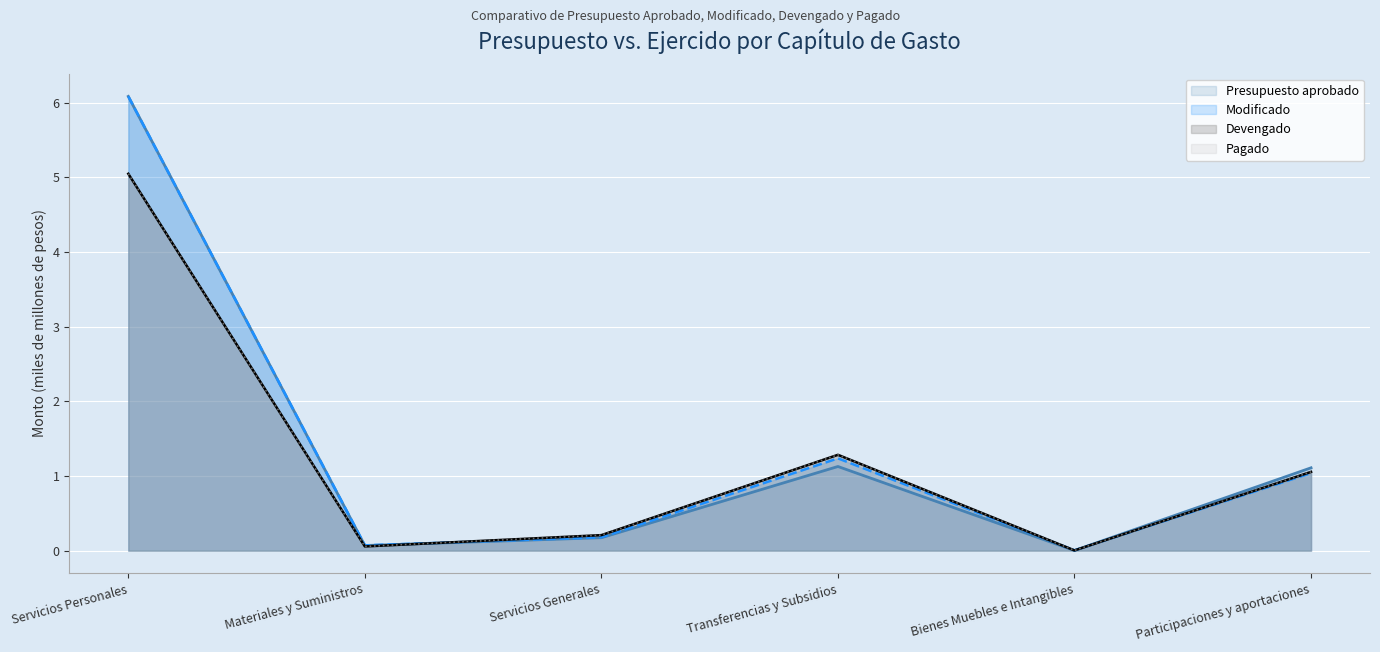

At how many categories does at least one series exceed 2?

1